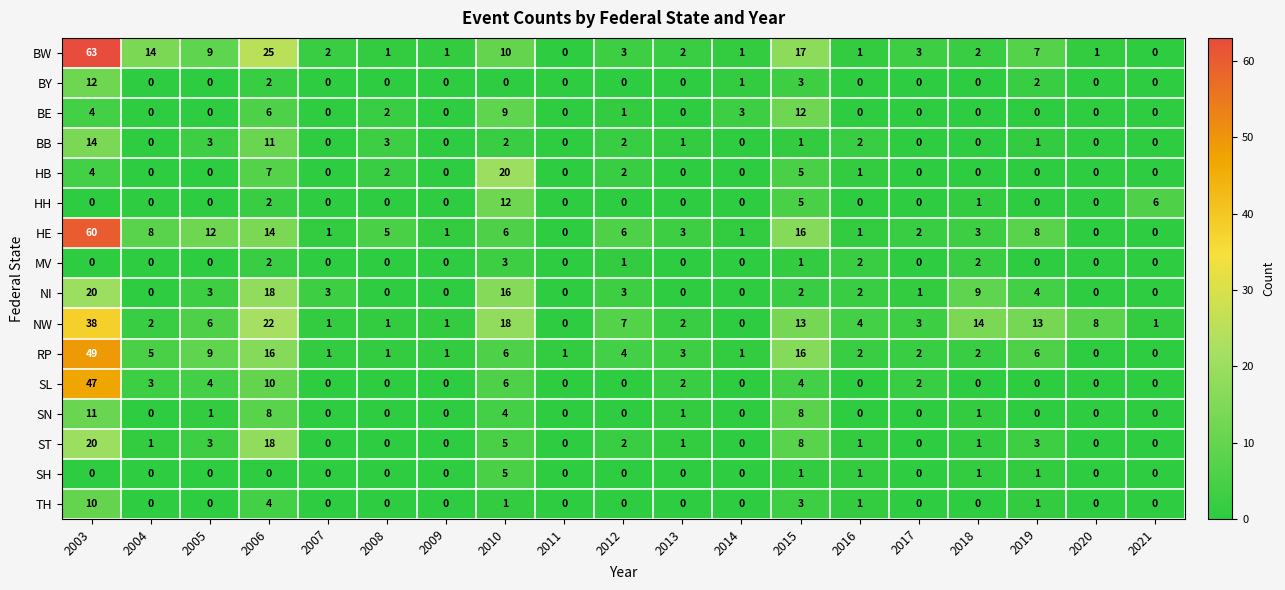

Count the number of categories in the chart.

19